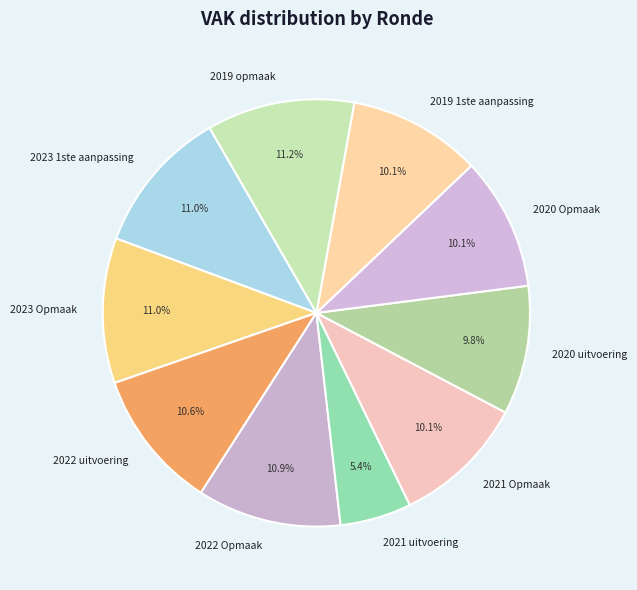

What percentage is the 2022 uitvoering slice, to the nearest percent?

11%